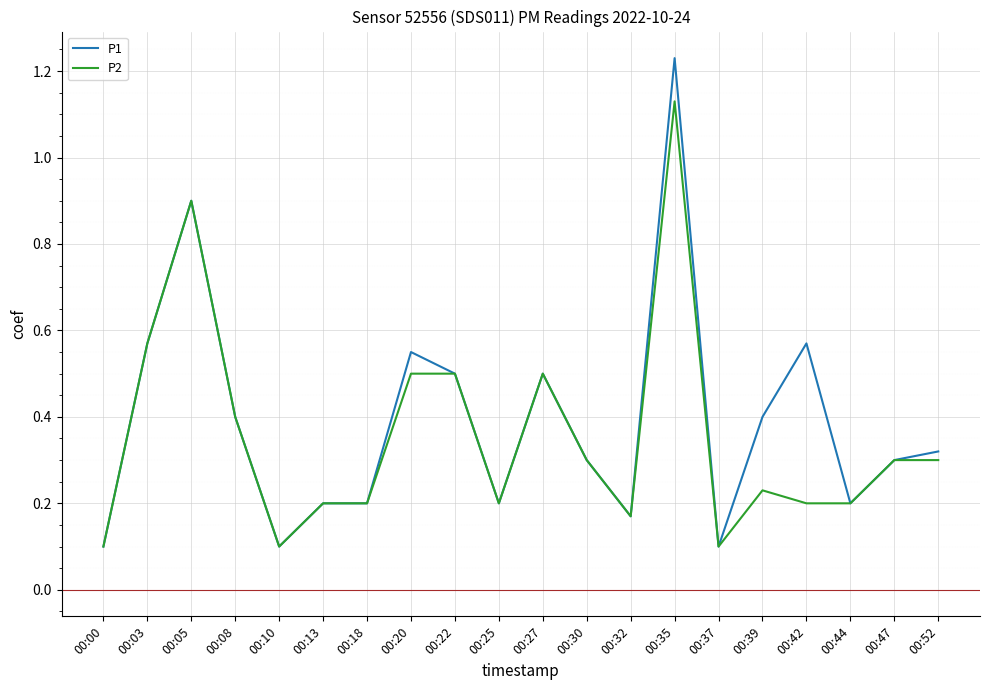

At which category is the sum across all series the highest?

00:35